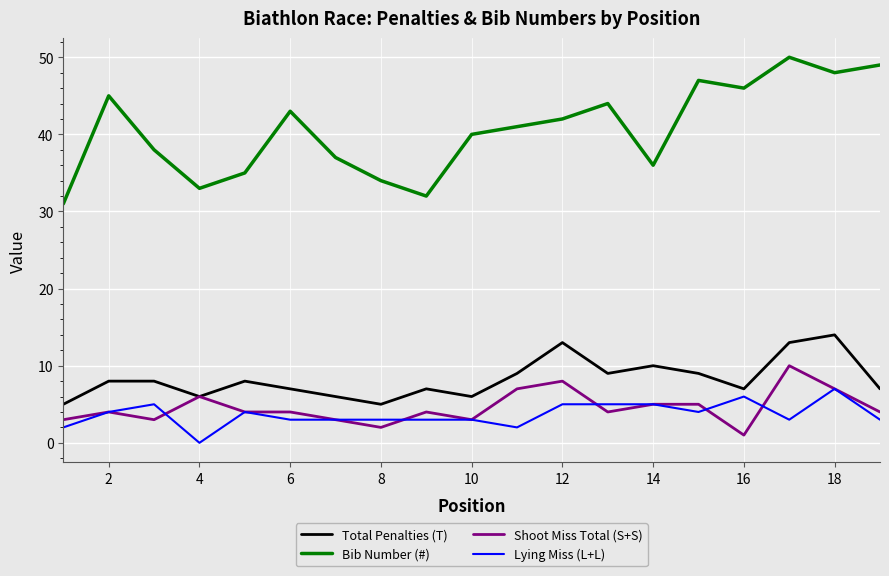

Which series has the largest range (max minus min)?

Bib Number (#)